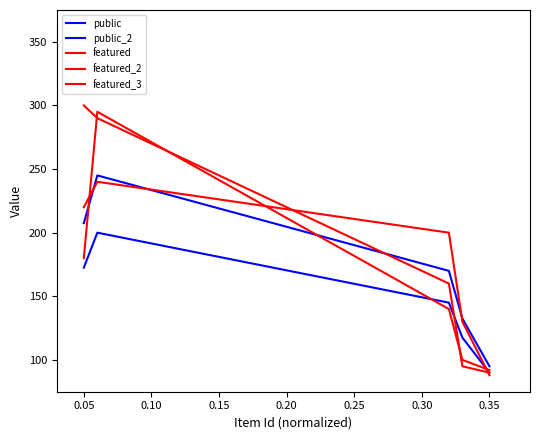

Reading left to right, extract all data points from this chart.

public: 172.5	200.0	145.0	117.5	90.0
public_2: 207.5	245.0	170.0	132.5	95.0
featured: 300.0	290.0	160.0	95.0	90.0
featured_2: 180.0	295.0	140.0	100.0	92.0
featured_3: 220.0	240.0	200.0	130.0	88.0